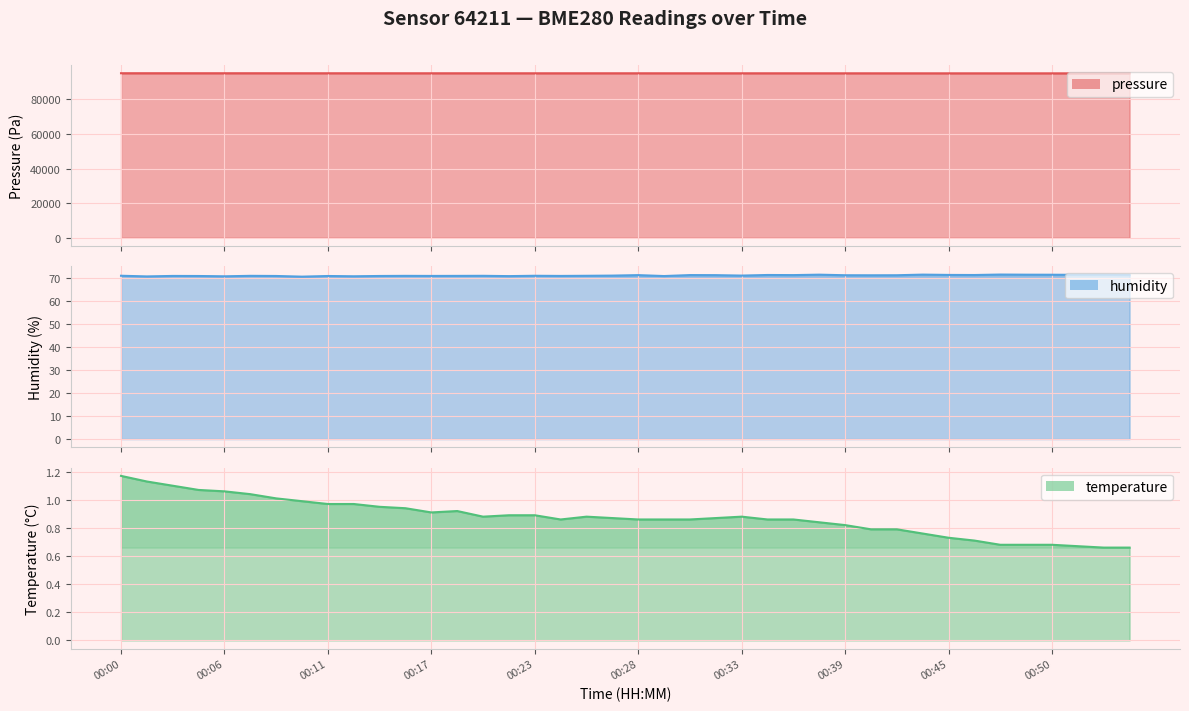

Reading left to right, list all the values displayed in this chart.

pressure: 95053.2	95054.4	95054.4	95047.5	95047.8	95049.4	95041.8	95039.6	95038.8	95036.8	95033.6	95029.1	95027.3	95029.0	95026.6	95028.4	95024.1	95020.4	95023.2	95026.6	95025.3	95020.3	95017.6	95016.0	95018.9	95019.0	95017.2	95014.9	95012.9	95009.8	95004.4	95002.6	94998.0	95000.8	94996.2	94995.7	94993.3	94988.4	94989.2	94986.8
humidity: 71.0	70.7	70.9	70.9	70.8	71.0	70.9	70.6	70.9	70.8	70.9	71.0	70.9	70.9	71.0	70.8	71.0	70.9	71.0	71.1	71.3	70.9	71.3	71.3	71.1	71.3	71.3	71.5	71.2	71.2	71.2	71.5	71.4	71.3	71.5	71.5	71.4	71.4	71.4	71.3
temperature: 1.2	1.1	1.1	1.1	1.1	1.0	1.0	1.0	1.0	1.0	0.9	0.9	0.9	0.9	0.9	0.9	0.9	0.9	0.9	0.9	0.9	0.9	0.9	0.9	0.9	0.9	0.9	0.8	0.8	0.8	0.8	0.8	0.7	0.7	0.7	0.7	0.7	0.7	0.7	0.7